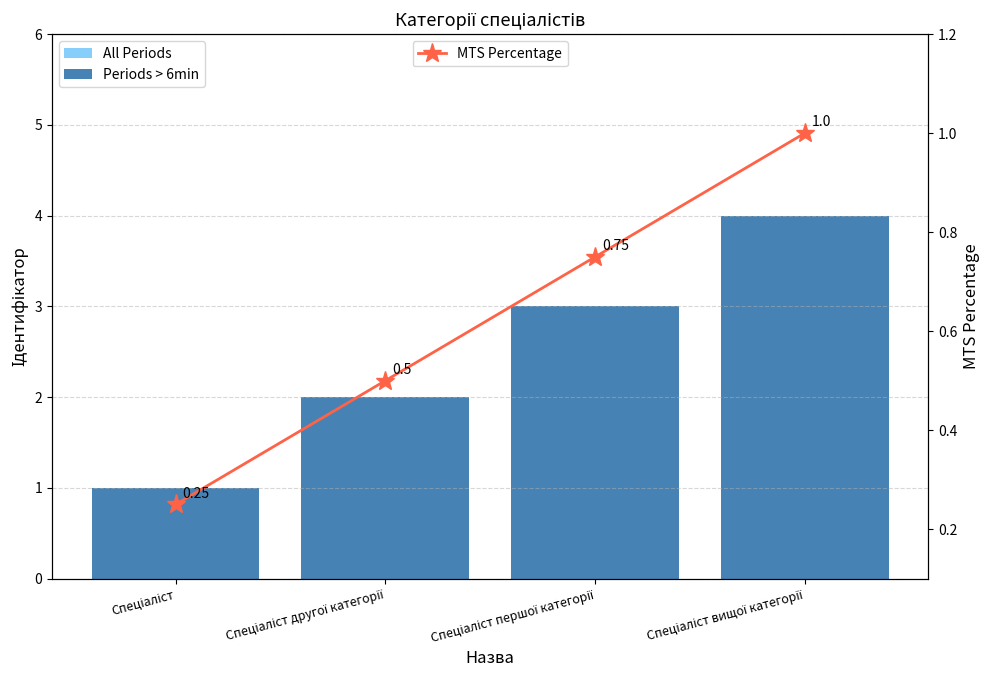

How many distinct data groups are displayed?

3